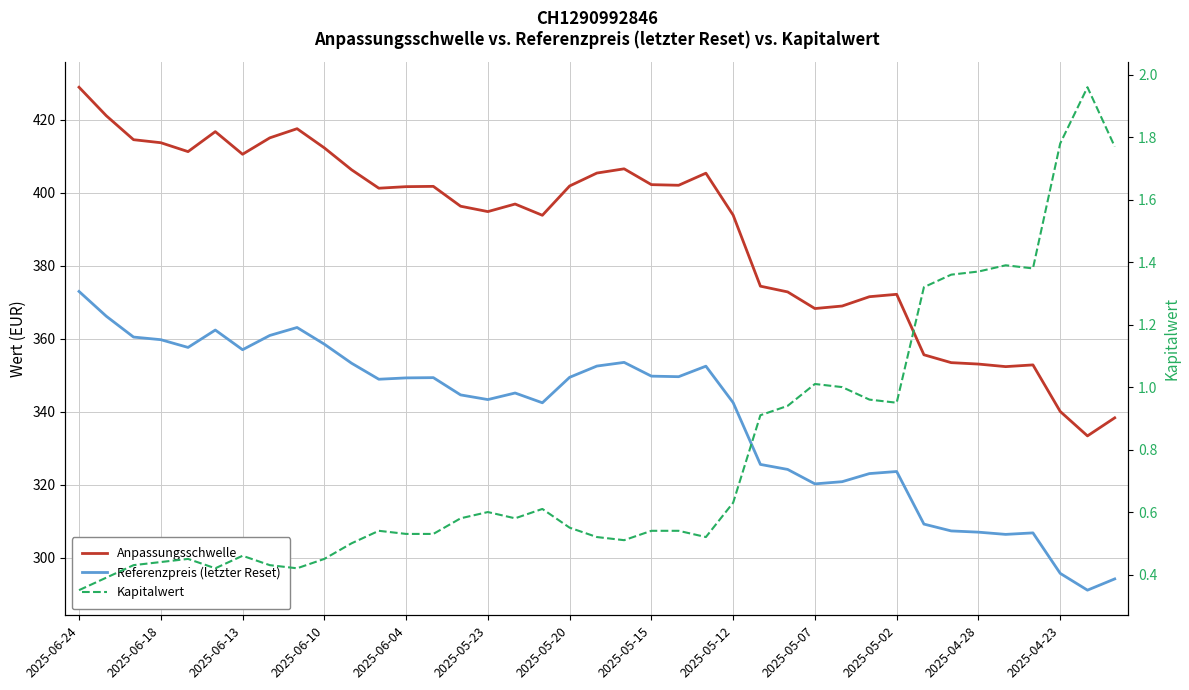

List the series in order of their peak value, lowest first.

Kapitalwert, Referenzpreis (letzter Reset), Anpassungsschwelle